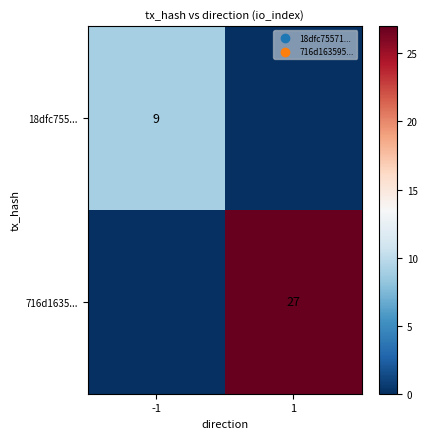

The 716d1635... series shows 27 at 1. True or false?

True